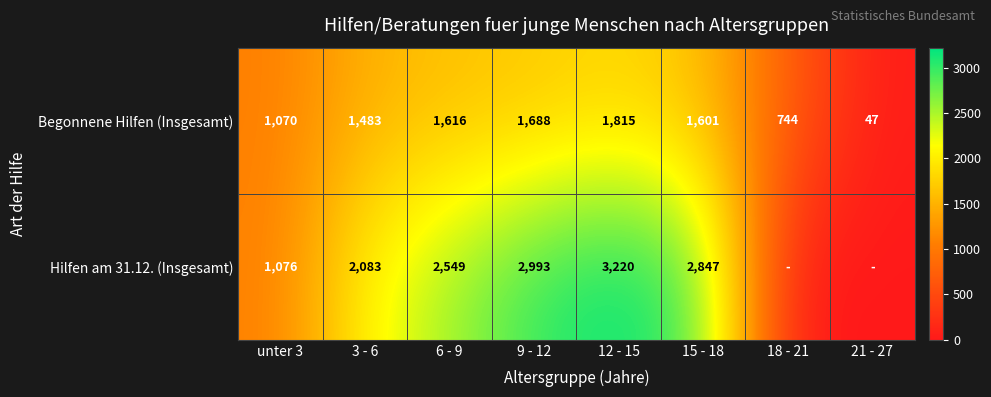

At 15 - 18, list the series in order from largest to smallest.

Hilfen am 31.12. (Insgesamt), Begonnene Hilfen (Insgesamt)